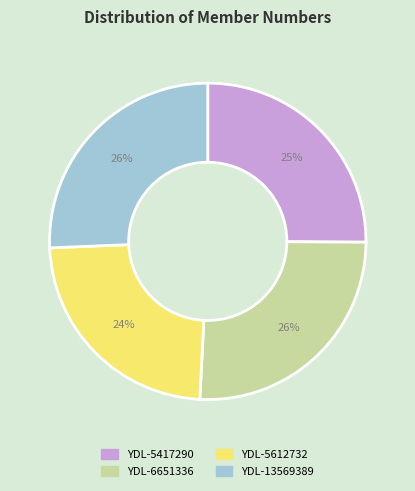

How many segments does this pie chart have?

4